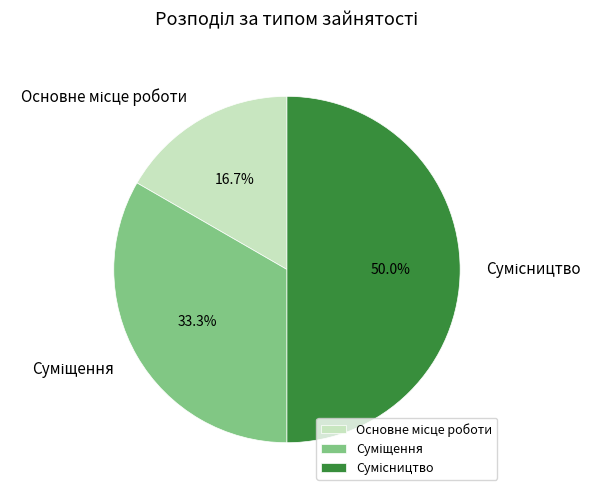

To the nearest percent, what is the difference between the largest and smallest slice percentages?

33%